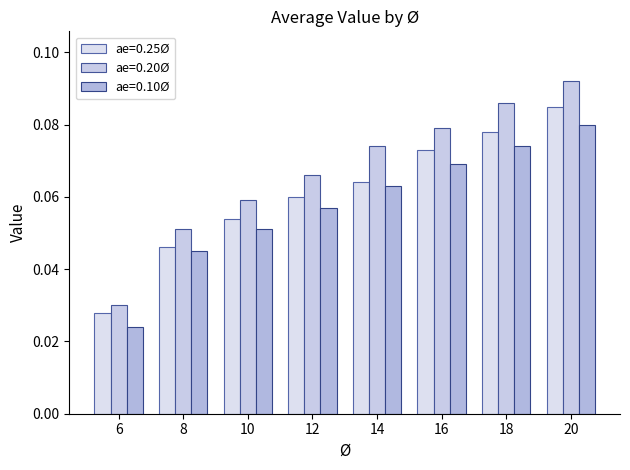

Reading right to left, extract all data points from this chart.

ae=0.25Ø: 20=0.1	18=0.1	16=0.1	14=0.1	12=0.1	10=0.1	8=0.0	6=0.0
ae=0.20Ø: 20=0.1	18=0.1	16=0.1	14=0.1	12=0.1	10=0.1	8=0.1	6=0.0
ae=0.10Ø: 20=0.1	18=0.1	16=0.1	14=0.1	12=0.1	10=0.1	8=0.0	6=0.0